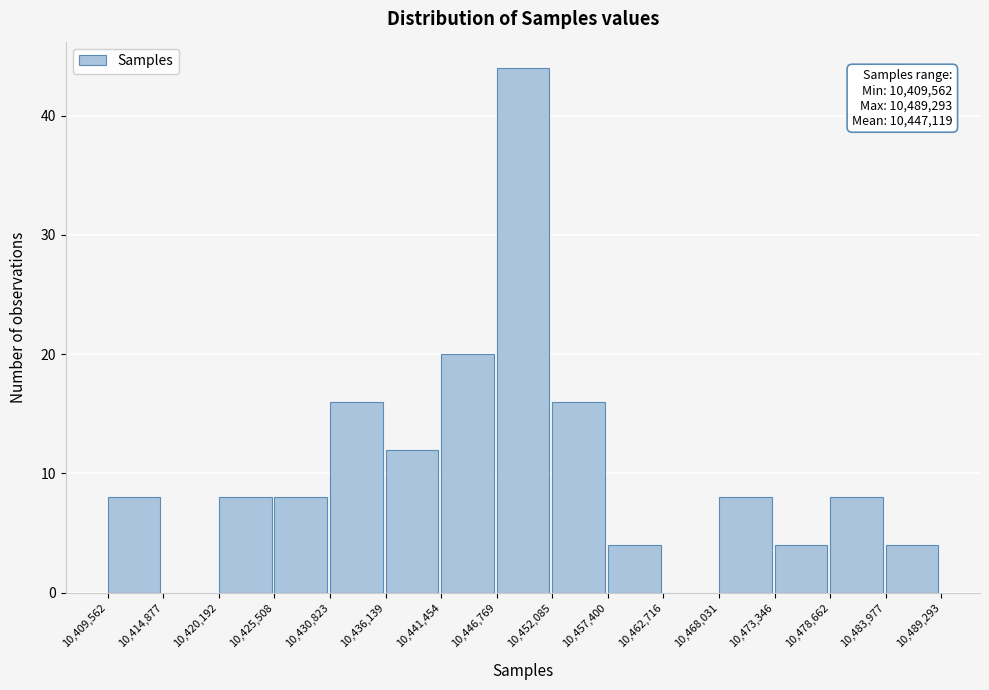

Over which range of the x-axis is the bar tallest?

10,446,769 to 10,452,085